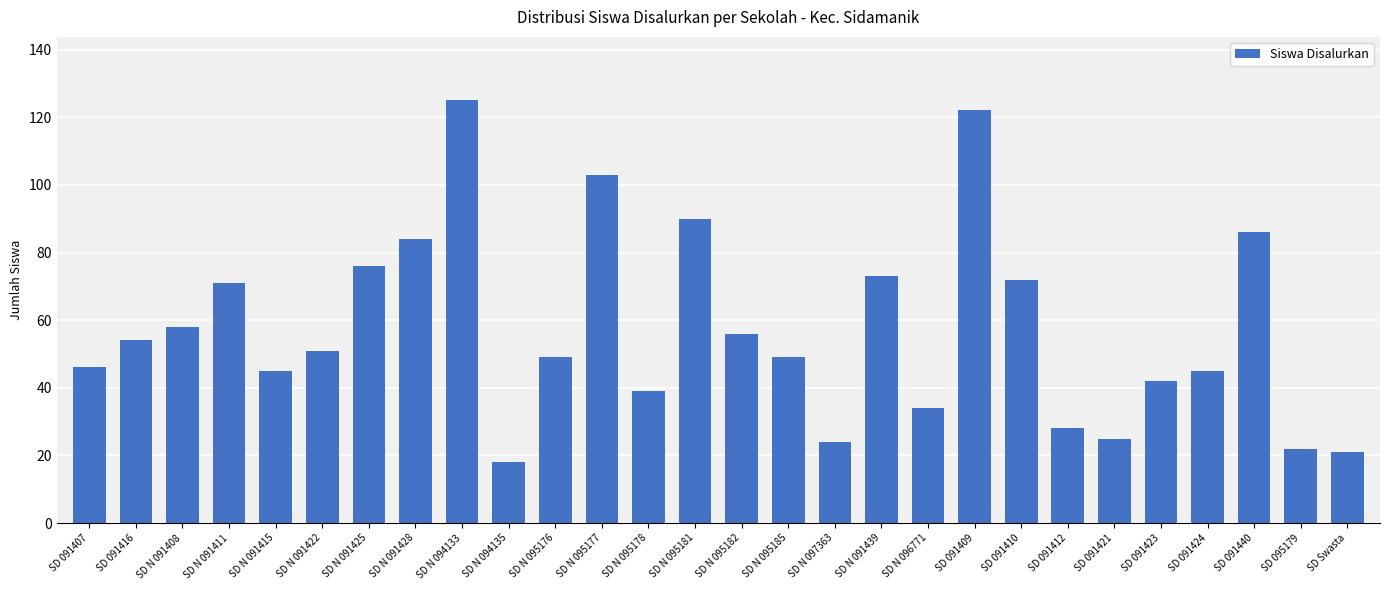

Between SD 091423 and SD N 097363, which is larger?

SD 091423